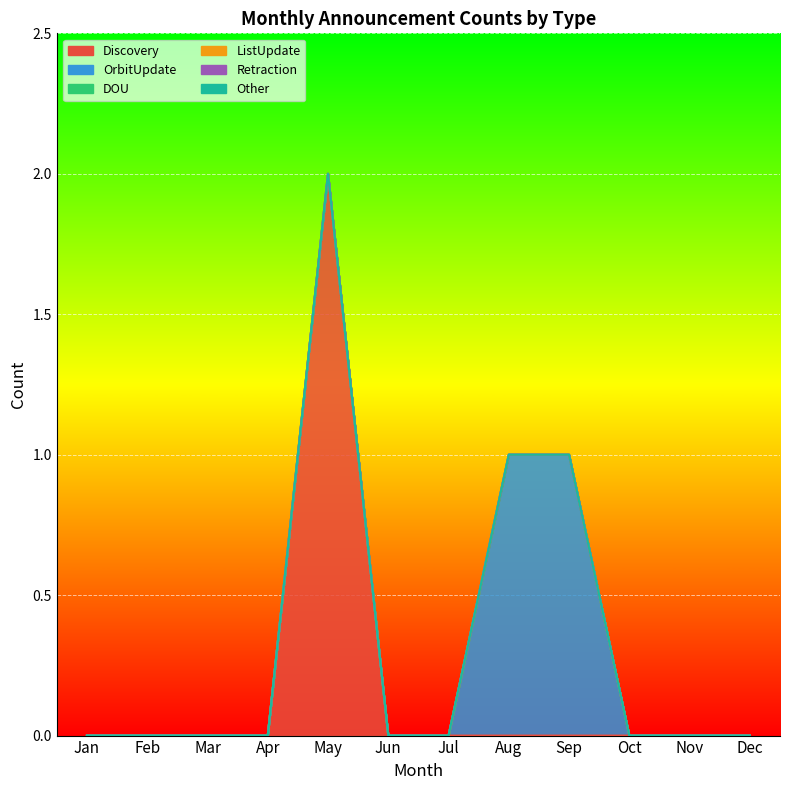

What is the difference between the highest and lowest values at May?

2